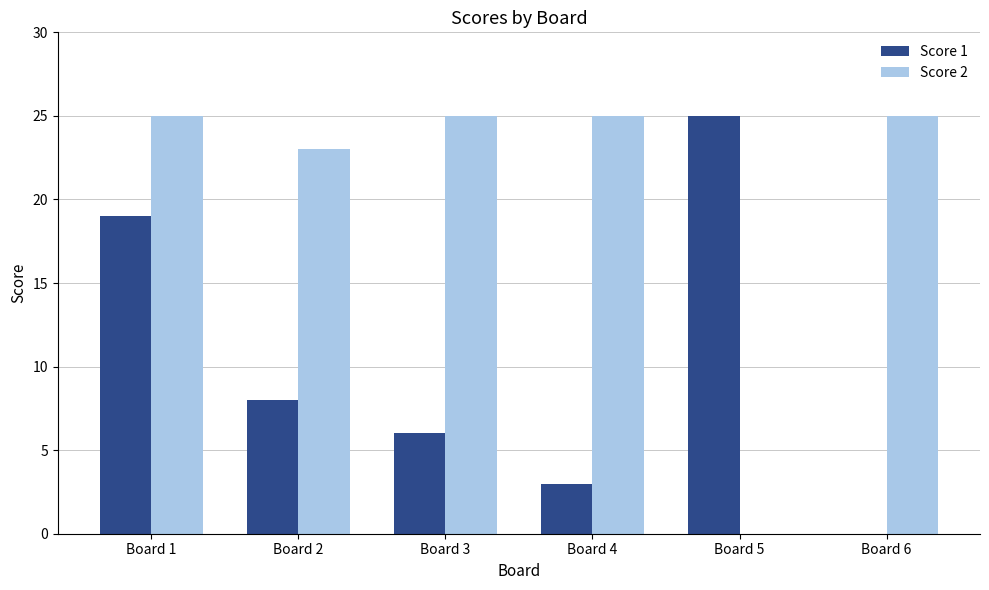

The Score 1 series shows 4 at Board 4. True or false?

False